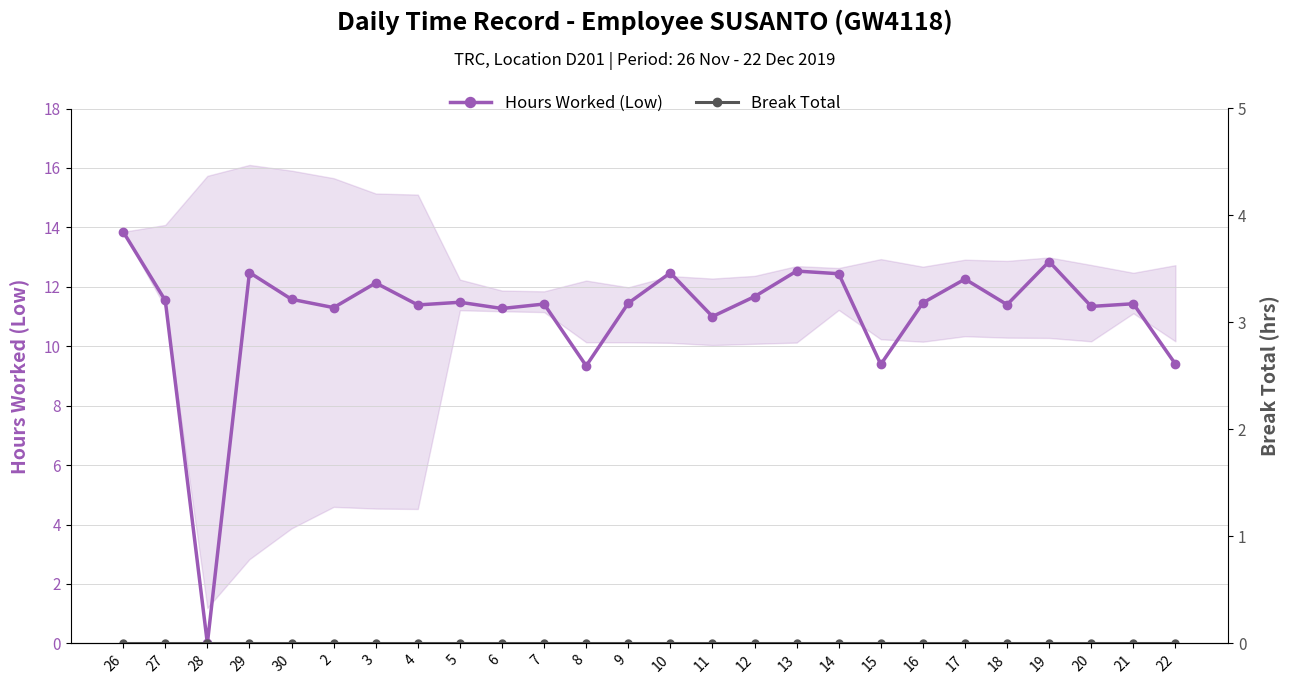

At how many categories does at least one series exceed 2?

25